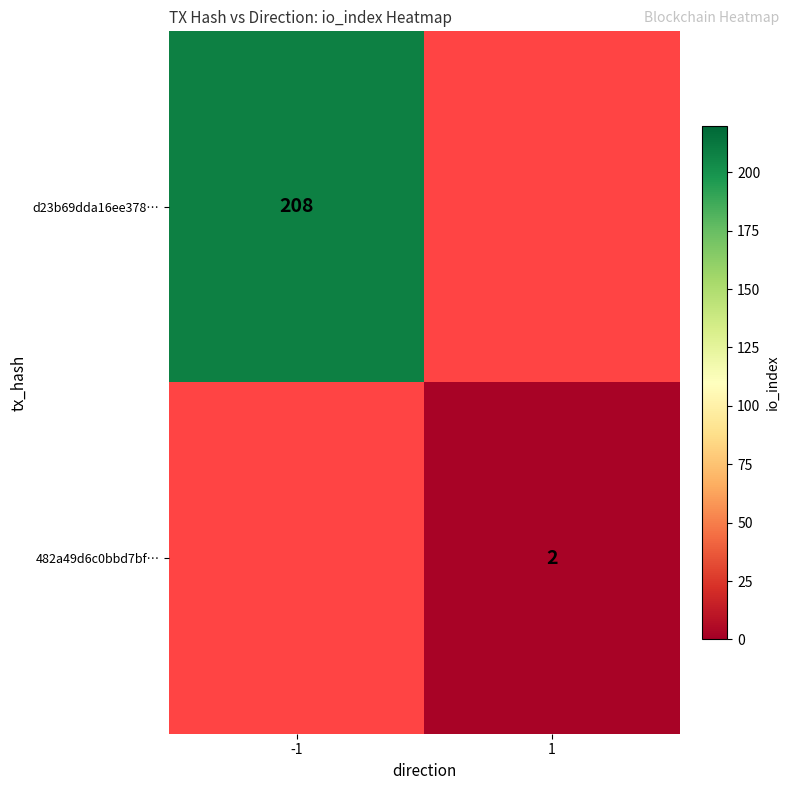

How many categories are shown in the chart?

2